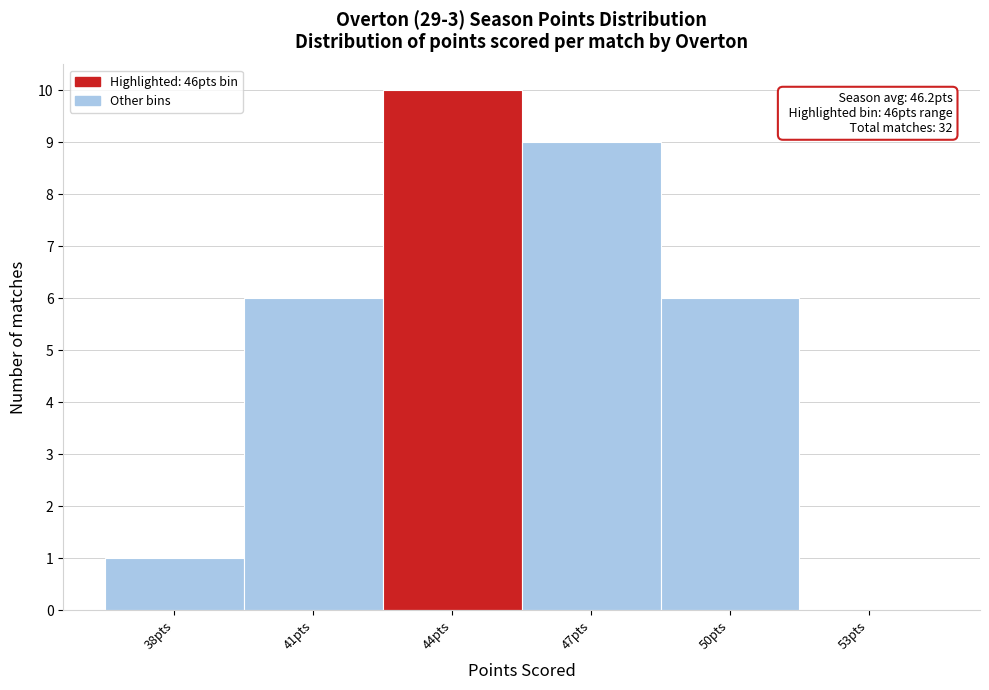

Reading left to right, what are all the values shown in this chart?

38pts=1	41pts=6	44pts=10	47pts=9	50pts=6	53pts=0